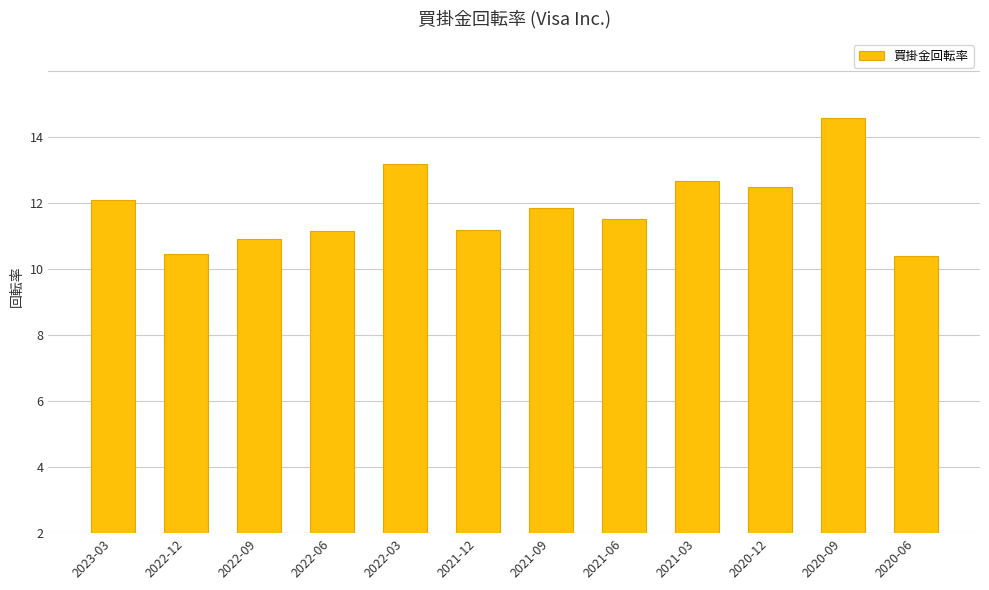

Approximately how many times larger is the value at 2020-12 compared to 2022-03?

0.9